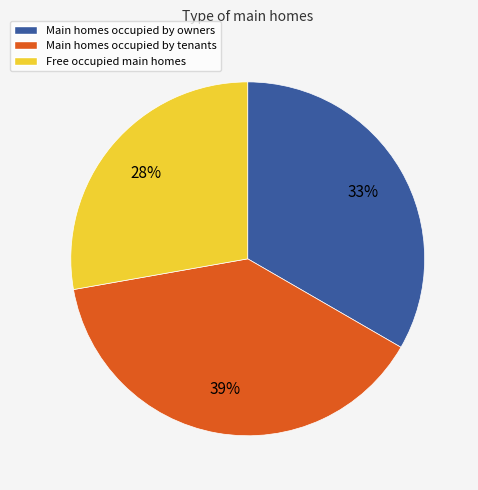

To the nearest percent, what portion does Free occupied main homes represent?

28%